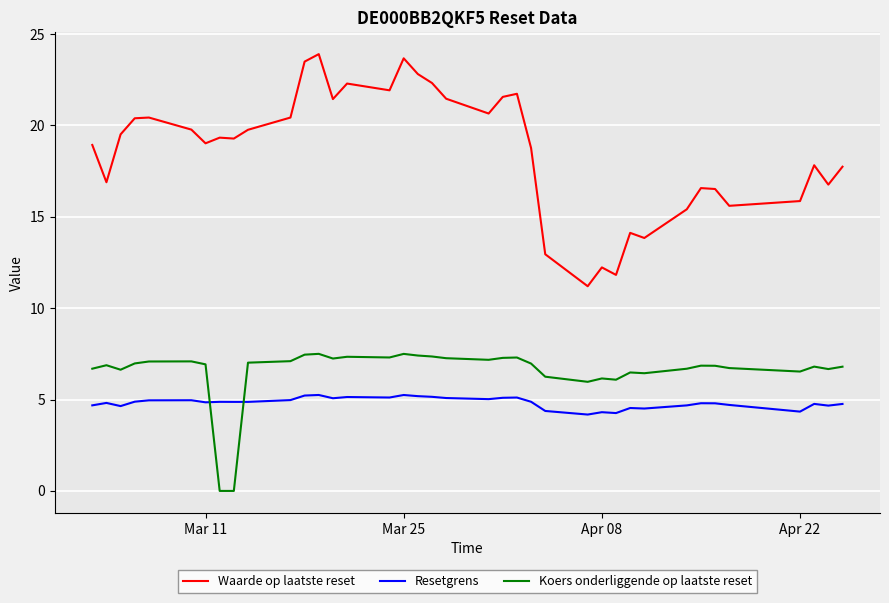

True or false: Koers onderliggende op laatste reset and Waarde op laatste reset cross at least once.

False